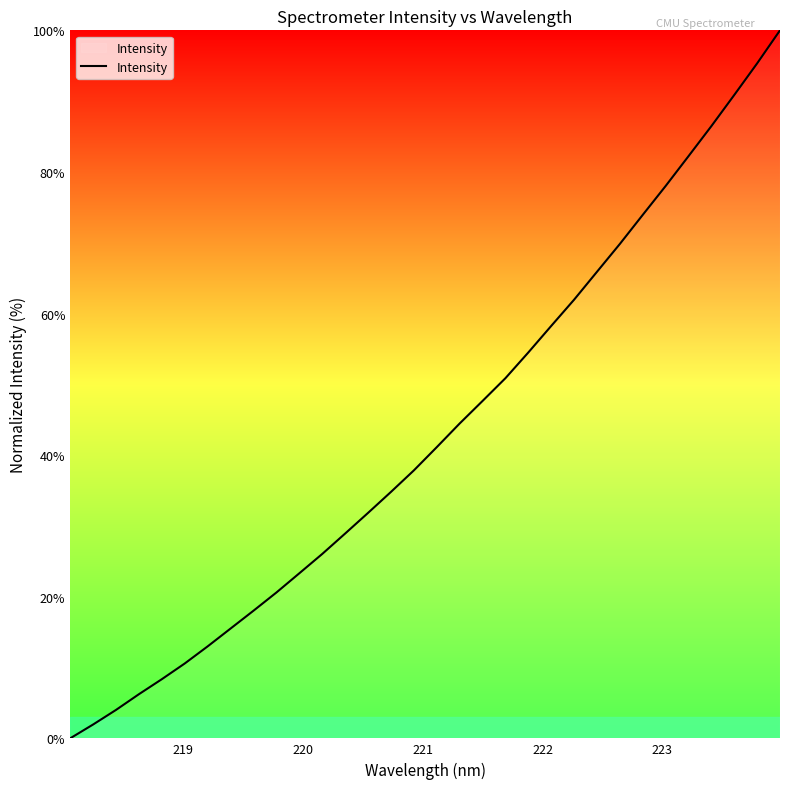

What is the greatest value displayed?

100.0